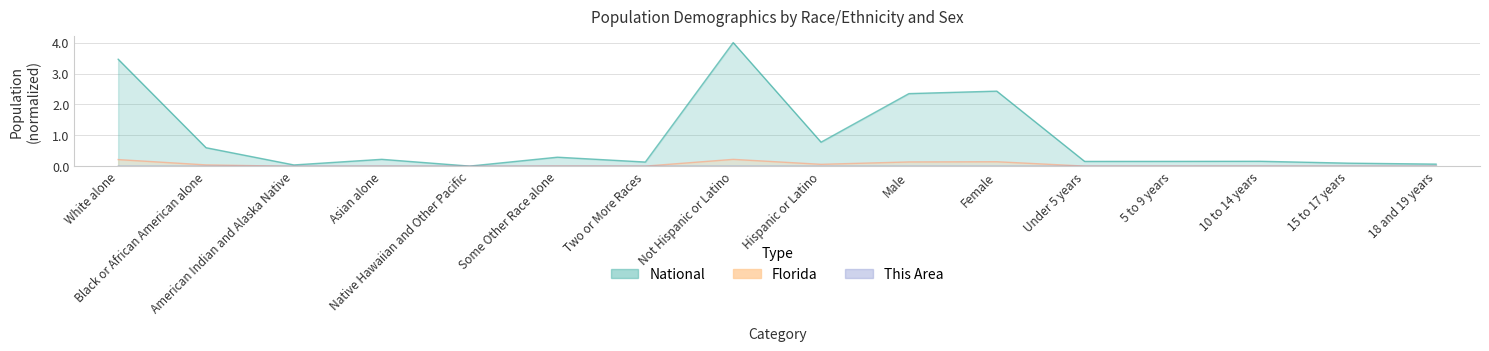

Does the chart have visible grid lines?

Yes